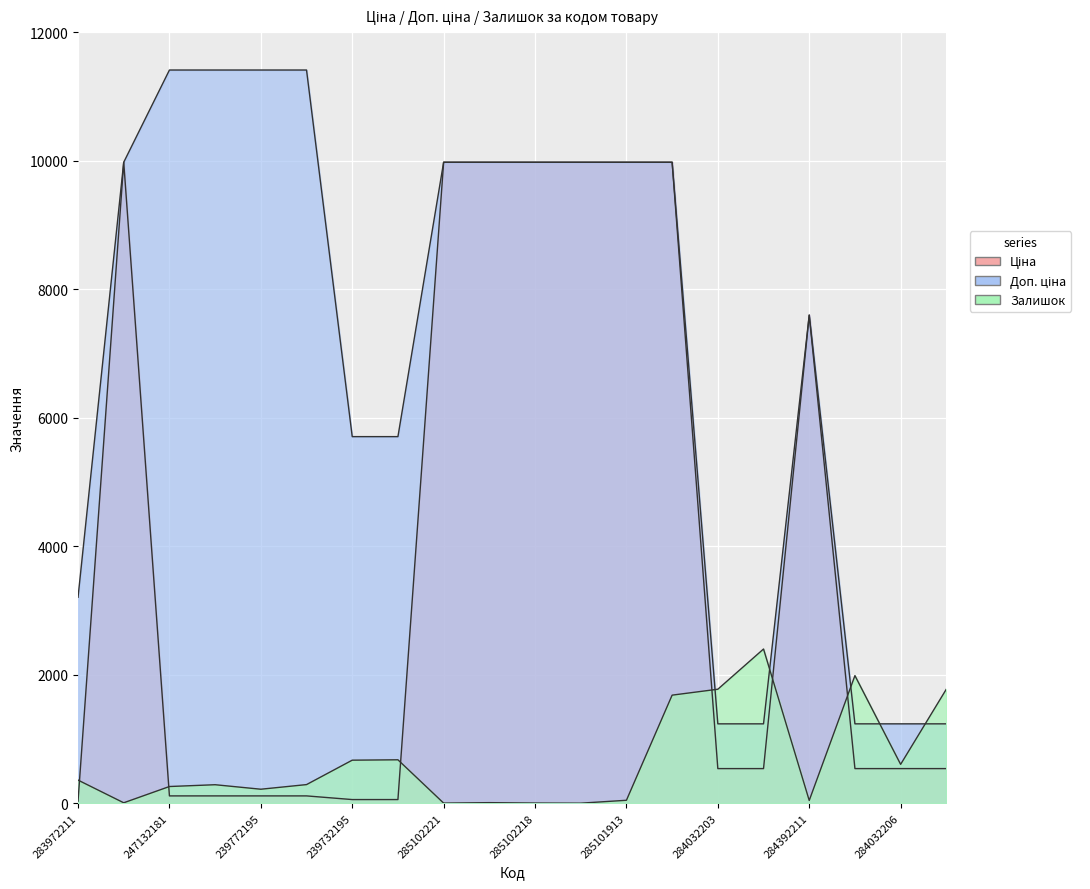

How many distinct data groups are displayed?

3